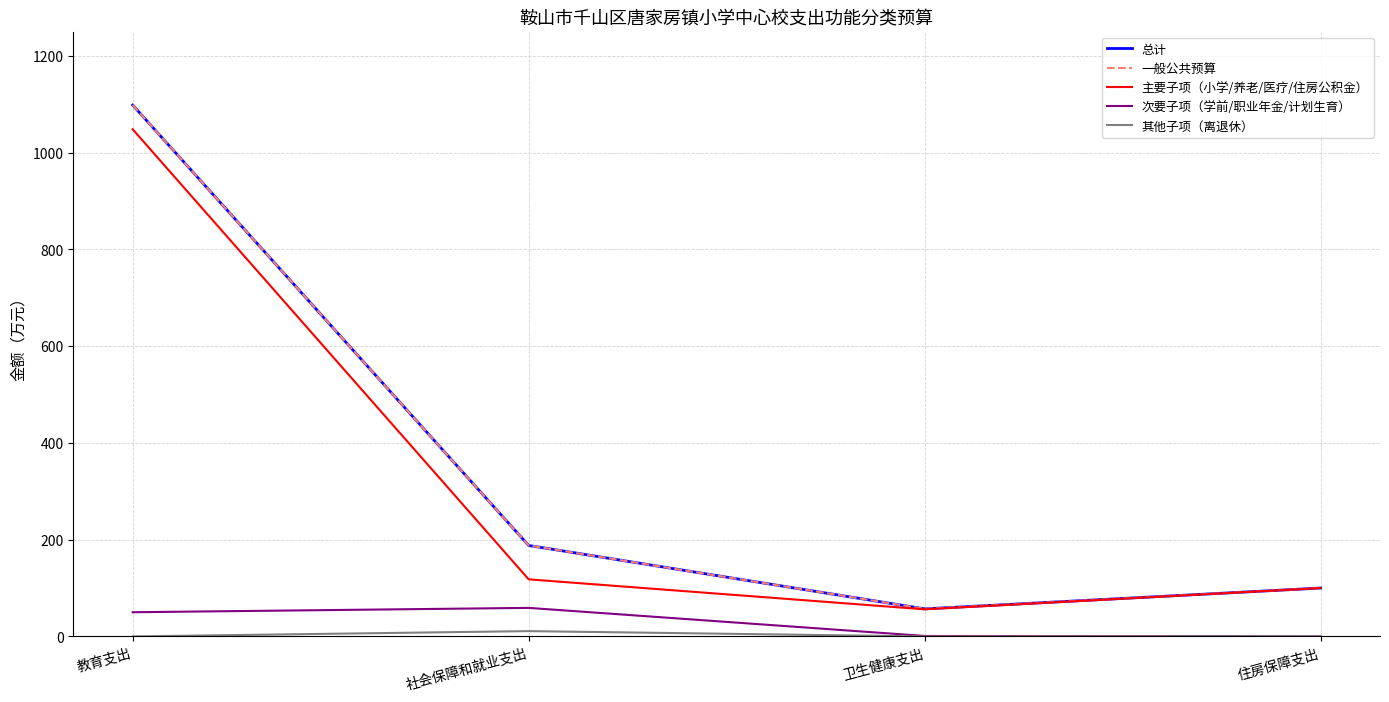

At which label does 一般公共预算 reach its minimum?

卫生健康支出